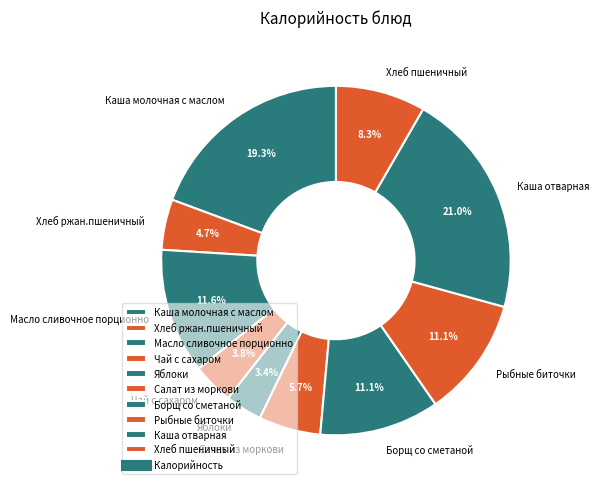

True or false: Рыбные биточки accounts for 1% of the total.

False